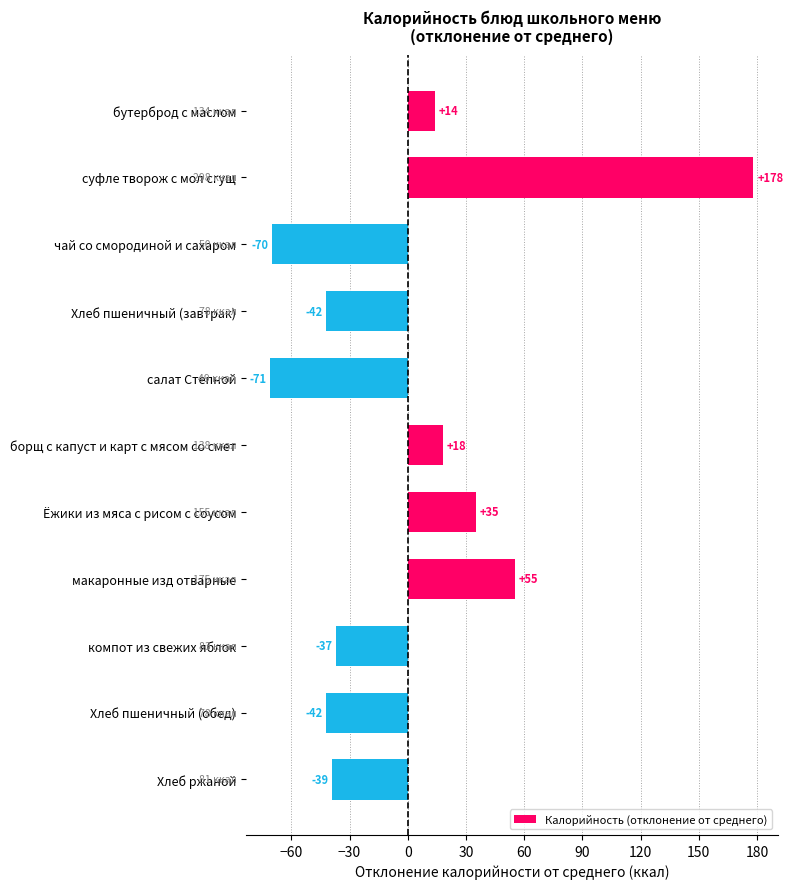

What position from the bottom is макаронные изд отварные?

4